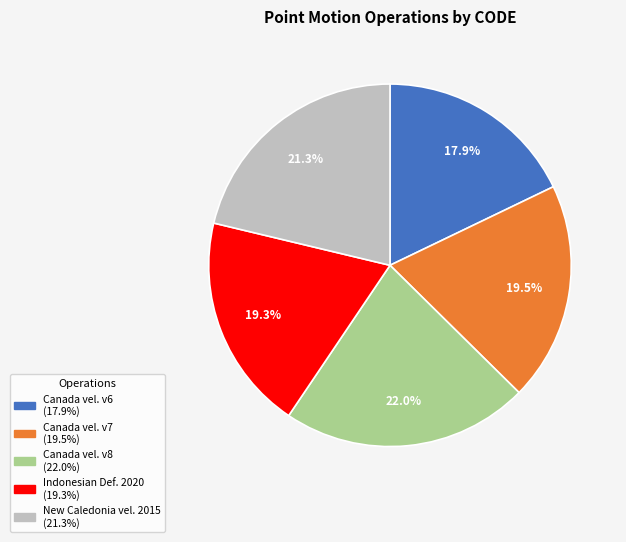

Is there any slice that represents more than half of the pie?

No